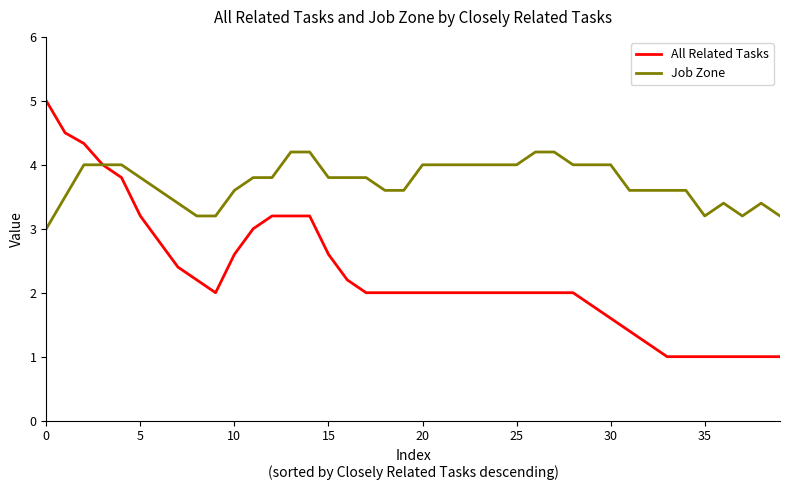

Which series has the widest spread of values?

All Related Tasks